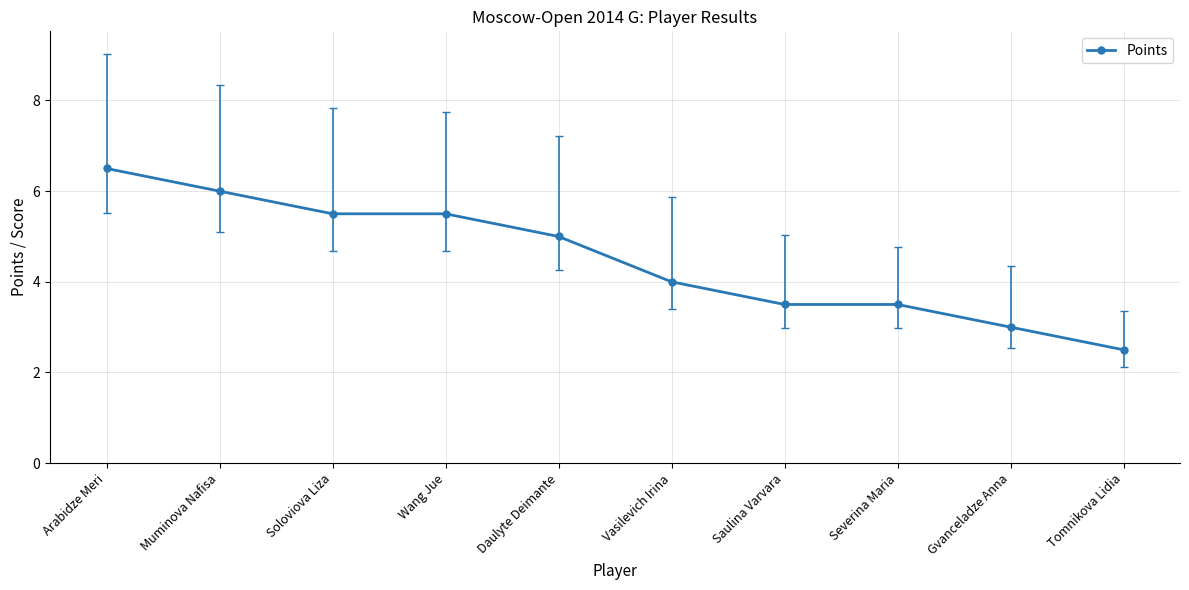

What is the sum of the values at Vasilevich Irina and Gvanceladze Anna?

7.0